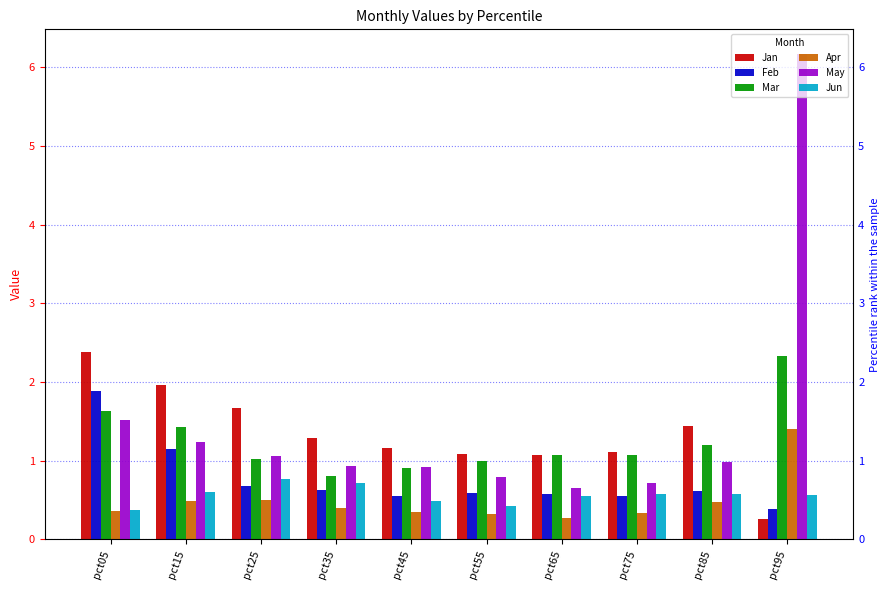

Reading left to right, transcribe all the data shown in this chart.

Jan: 2.4	2.0	1.7	1.3	1.2	1.1	1.1	1.1	1.4	0.3
Feb: 1.9	1.1	0.7	0.6	0.5	0.6	0.6	0.5	0.6	0.4
Mar: 1.6	1.4	1.0	0.8	0.9	1.0	1.1	1.1	1.2	2.3
Apr: 0.4	0.5	0.5	0.4	0.3	0.3	0.3	0.3	0.5	1.4
May: 1.5	1.2	1.1	0.9	0.9	0.8	0.6	0.7	1.0	6.2
Jun: 0.4	0.6	0.8	0.7	0.5	0.4	0.6	0.6	0.6	0.6